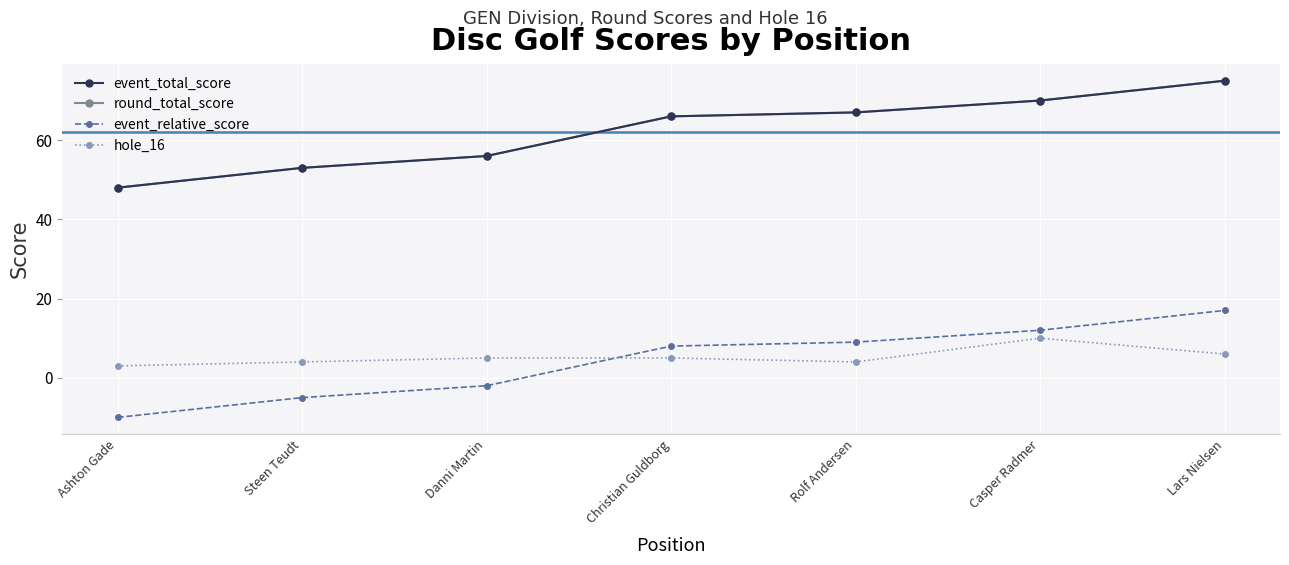

At which category is the sum across all series the highest?

Lars Nielsen